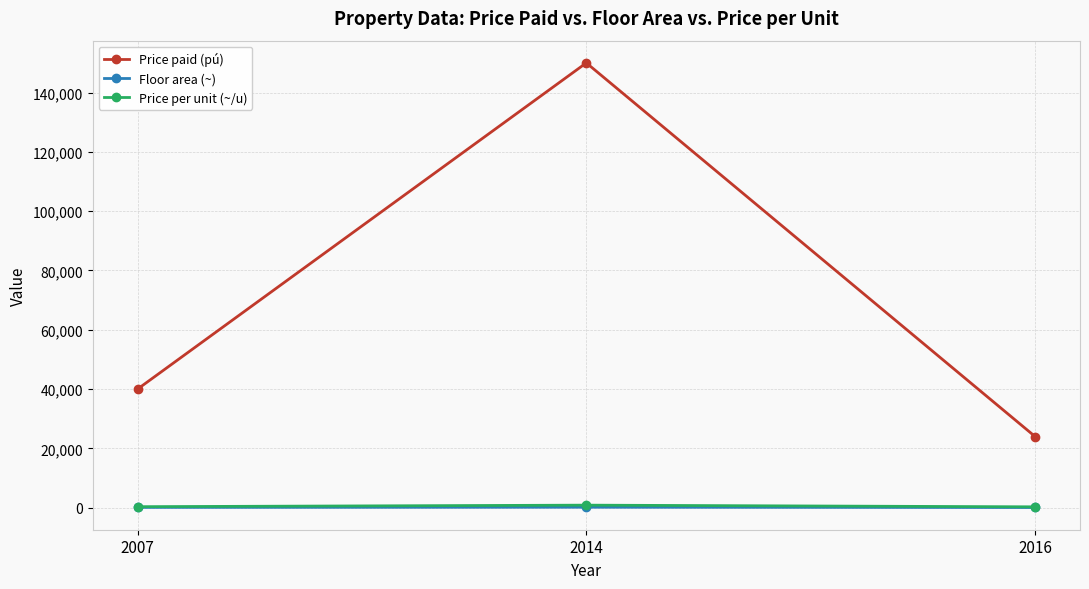

What is the greatest value displayed?

150000.0